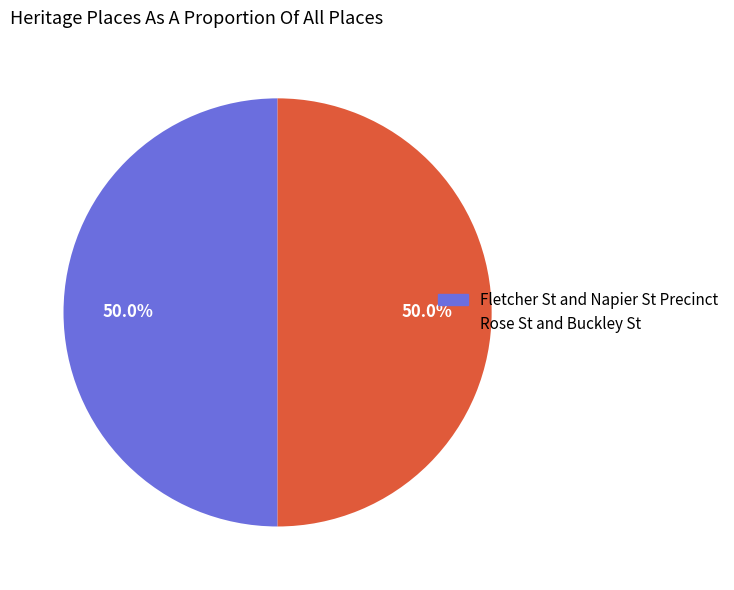

What percentage do Fletcher St and Napier St Precinct and Rose St and Buckley St together represent?

100.0%